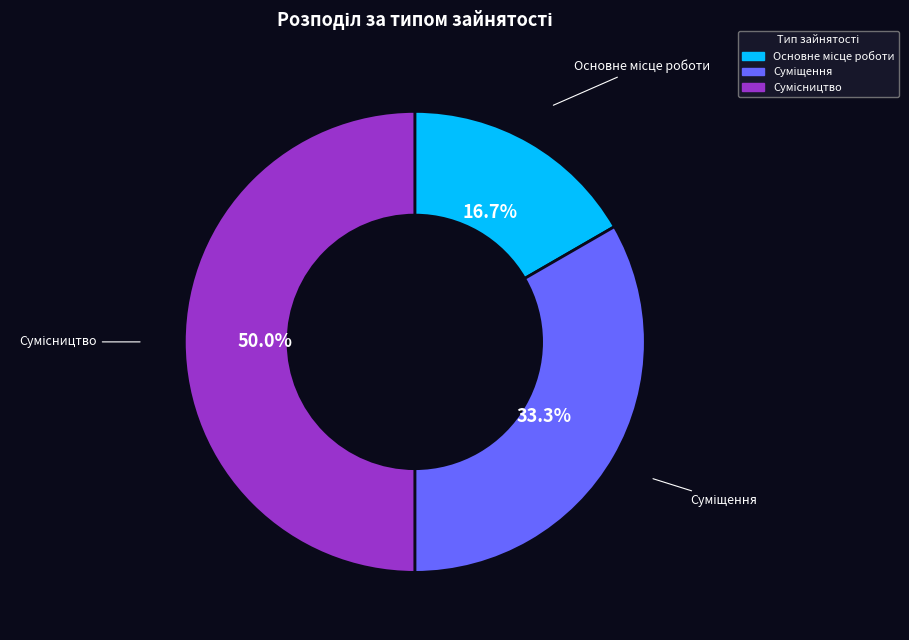

Combined, do Суміщення and Основне місце роботи account for over 50%?

No